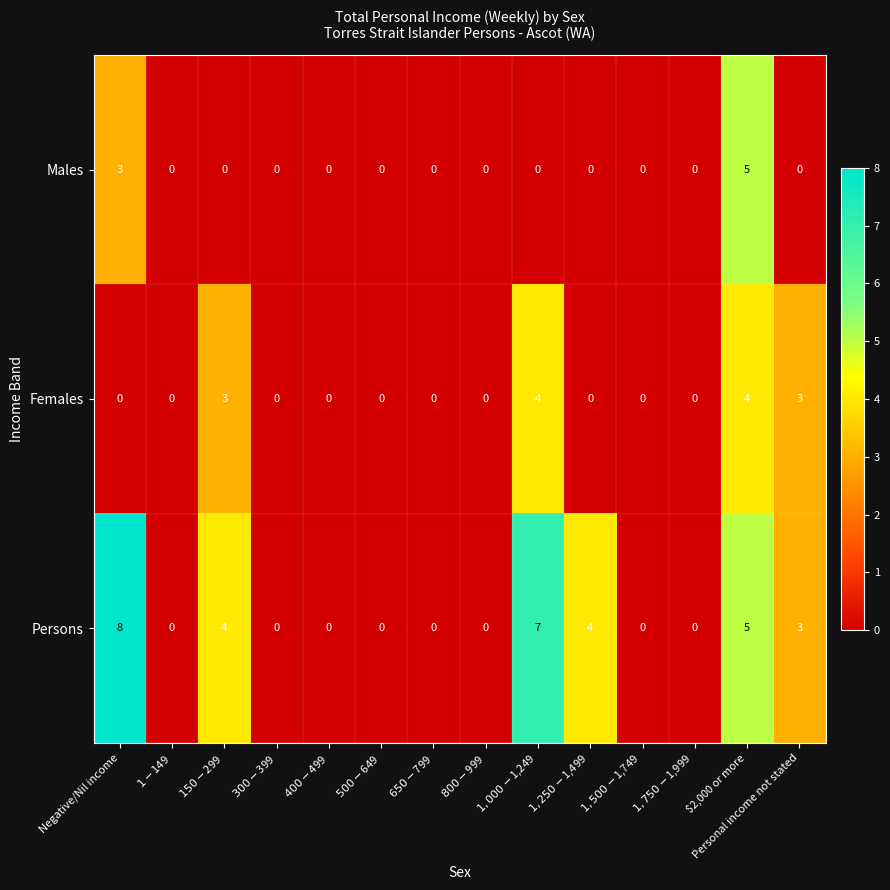

At Negative/Nil income, list the series in order from smallest to largest.

Females, Males, Persons